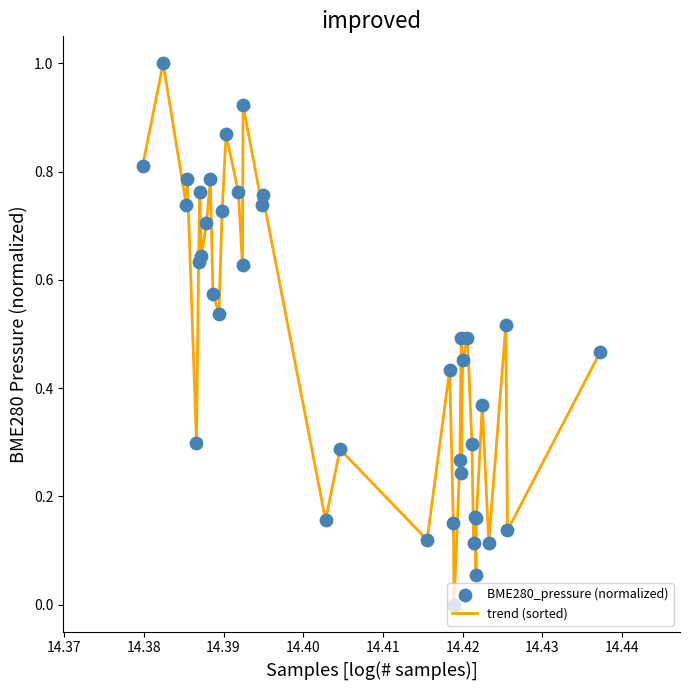

What is the difference between the maximum and minimum values?

1.0